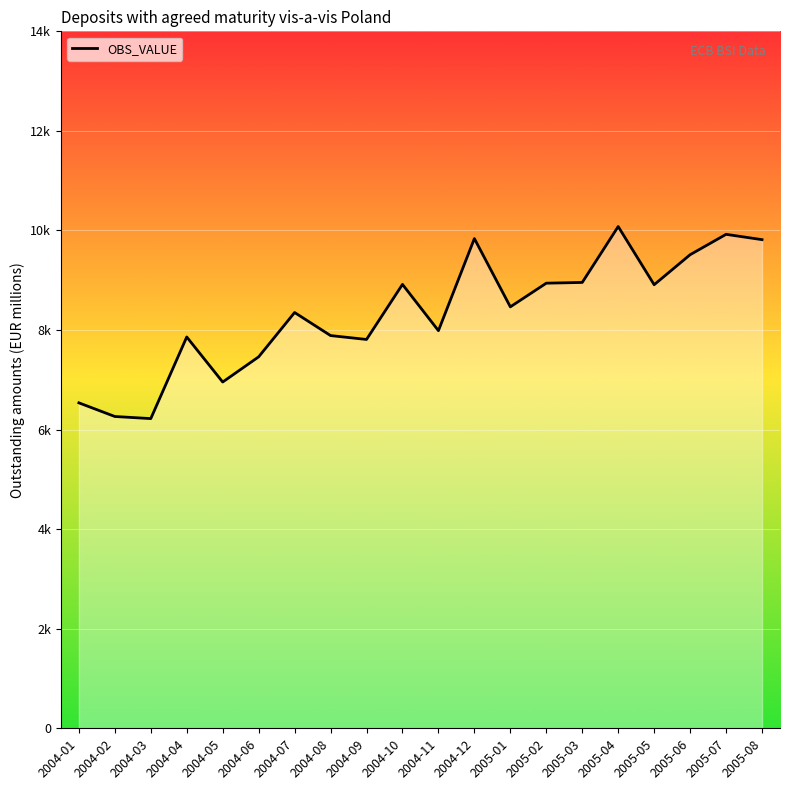

Rank the categories by value from highest to lowest.

2005-04, 2005-07, 2004-12, 2005-08, 2005-06, 2005-03, 2005-02, 2004-10, 2005-05, 2005-01, 2004-07, 2004-11, 2004-08, 2004-04, 2004-09, 2004-06, 2004-05, 2004-01, 2004-02, 2004-03